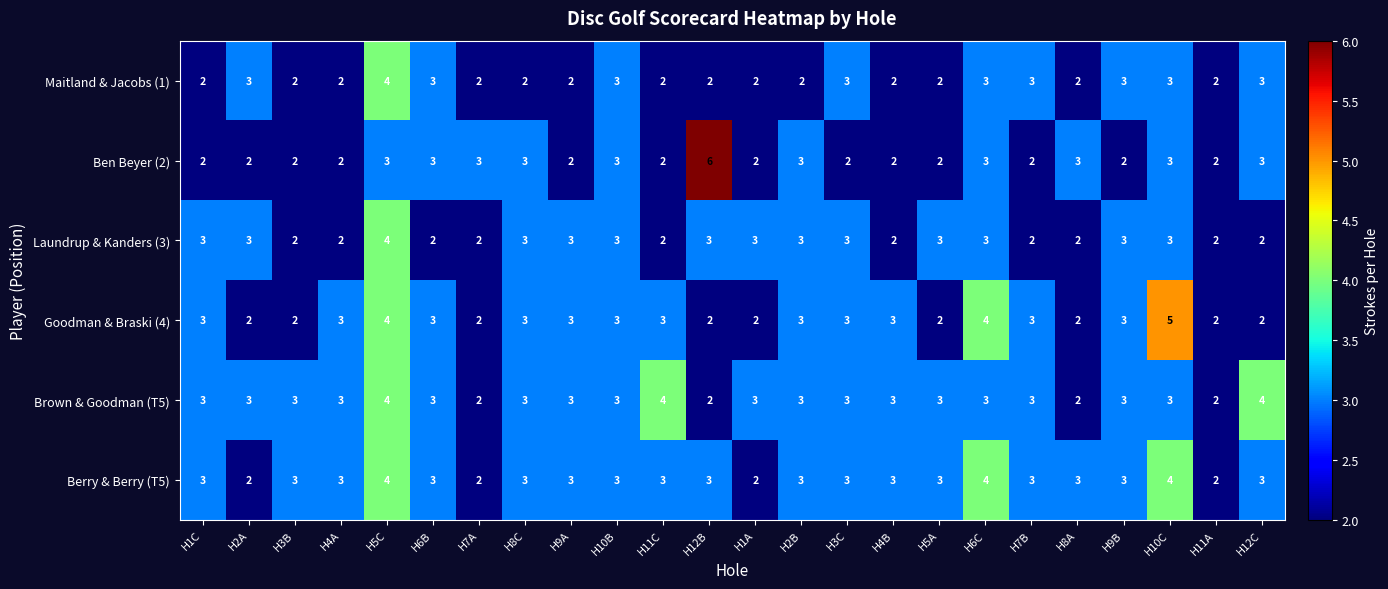

Which series has the widest spread of values?

Ben Beyer (2)